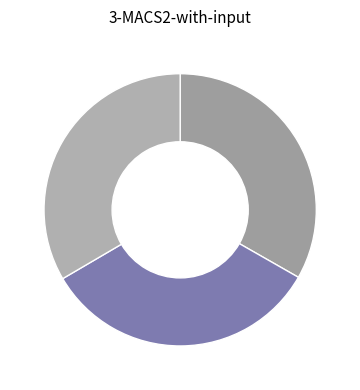

Count the number of slices in the pie.

3